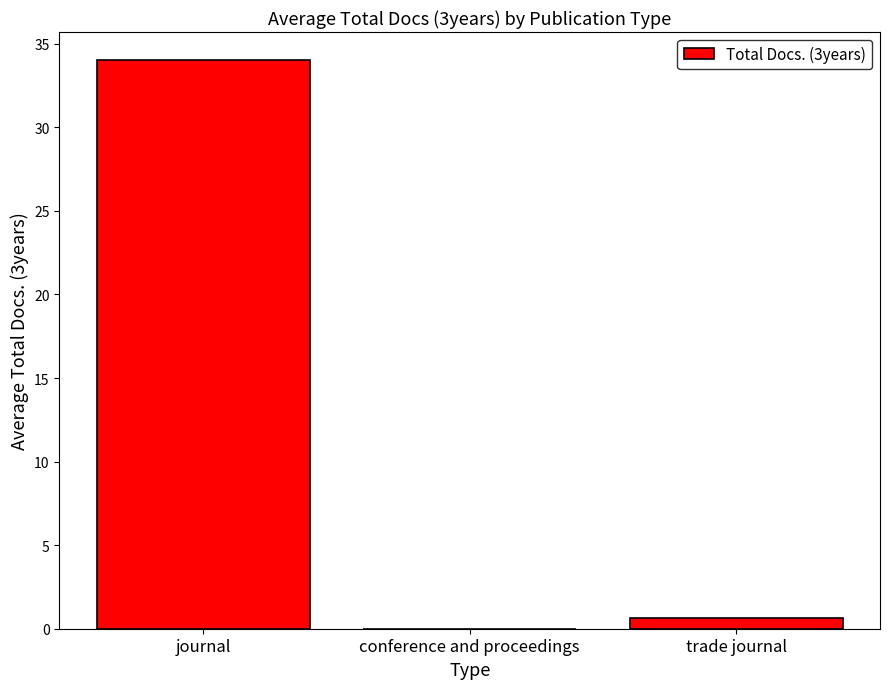

How many values exceed 0?

2